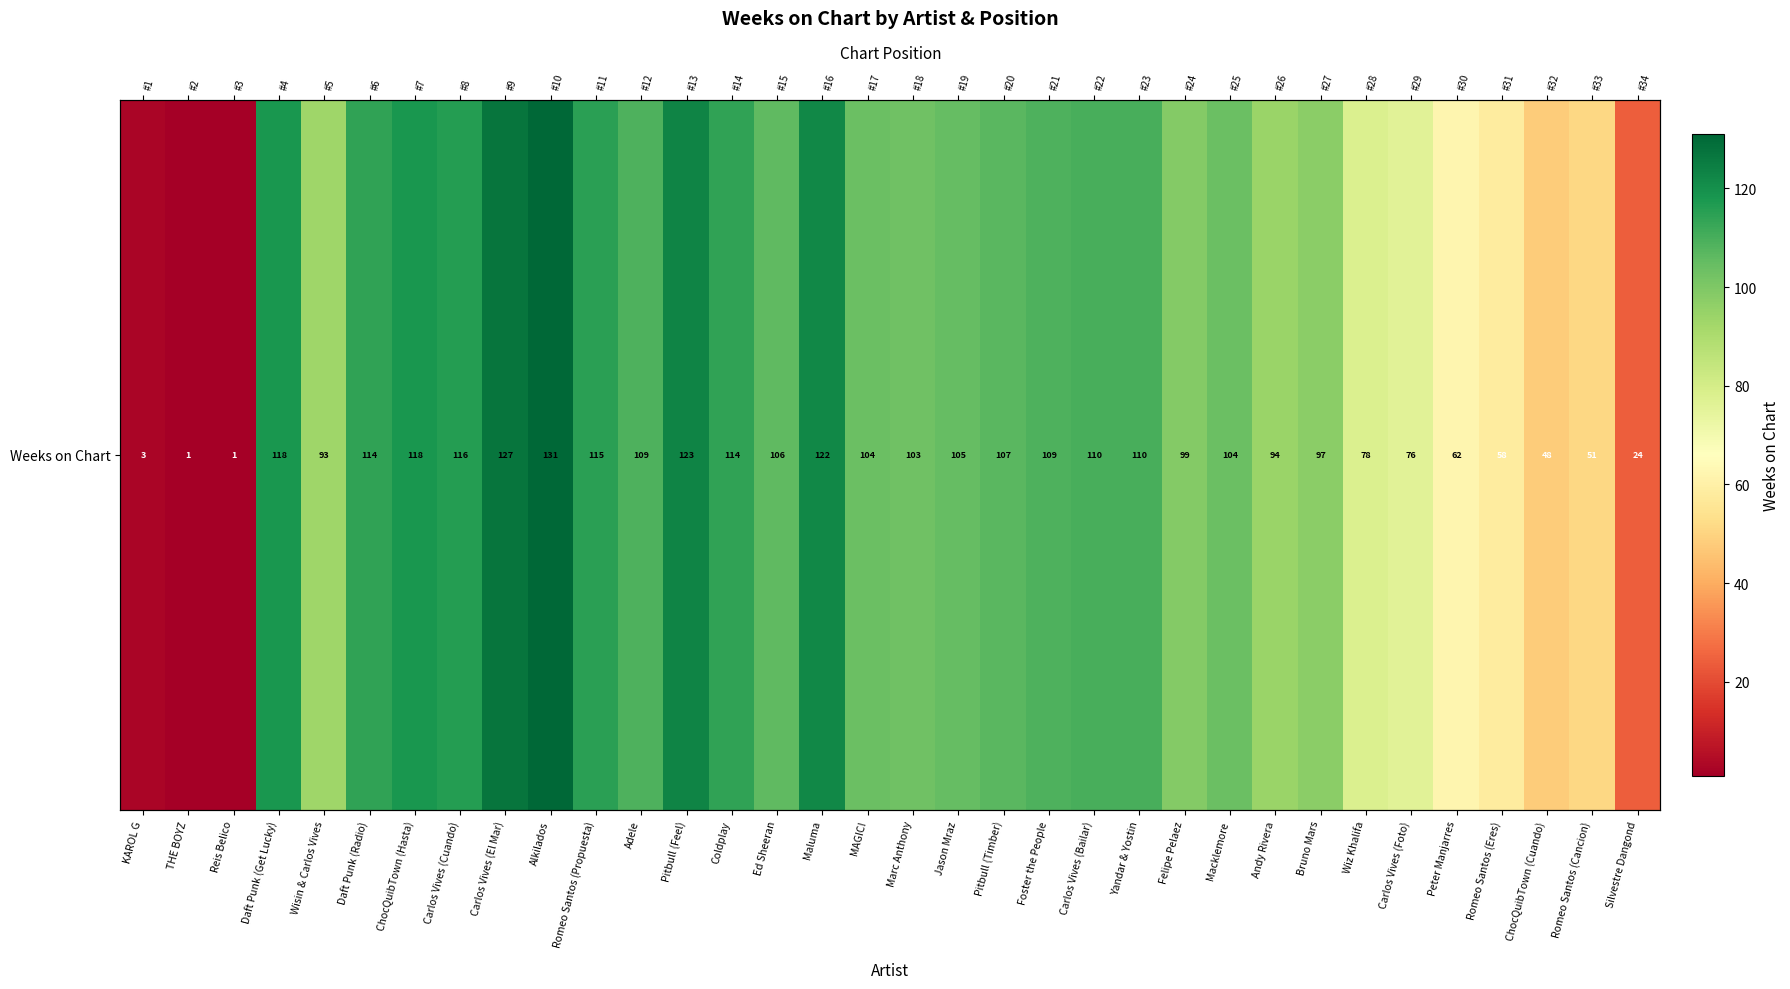

Reading right to left, list all the values displayed in this chart.

Silvestre Dangond=24	Romeo Santos (Cancion)=51	ChocQuibTown (Cuando)=48	Romeo Santos (Eres)=58	Peter Manjarres=62	Carlos Vives (Foto)=76	Wiz Khalifa=78	Bruno Mars=97	Andy Rivera=94	Macklemore=104	Felipe Pelaez=99	Yandar & Yostin=110	Carlos Vives (Bailar)=110	Foster the People=109	Pitbull (Timber)=107	Jason Mraz=105	Marc Anthony=103	MAGIC!=104	Maluma=122	Ed Sheeran=106	Coldplay=114	Pitbull (Feel)=123	Adele=109	Romeo Santos (Propuesta)=115	Alkilados=131	Carlos Vives (El Mar)=127	Carlos Vives (Cuando)=116	ChocQuibTown (Hasta)=118	Daft Punk (Radio)=114	Wisin & Carlos Vives=93	Daft Punk (Get Lucky)=118	Reis Belico=1	THE BOYZ=1	KAROL G=3